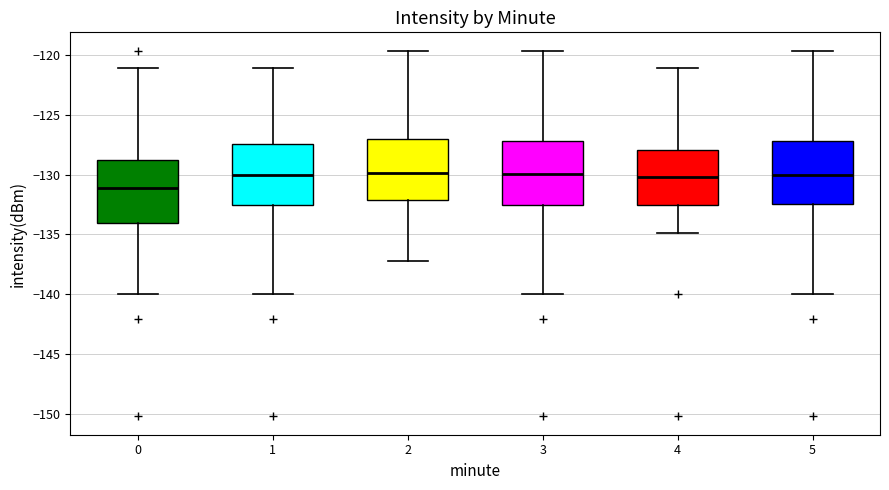

Which box's median line is the lowest?

0